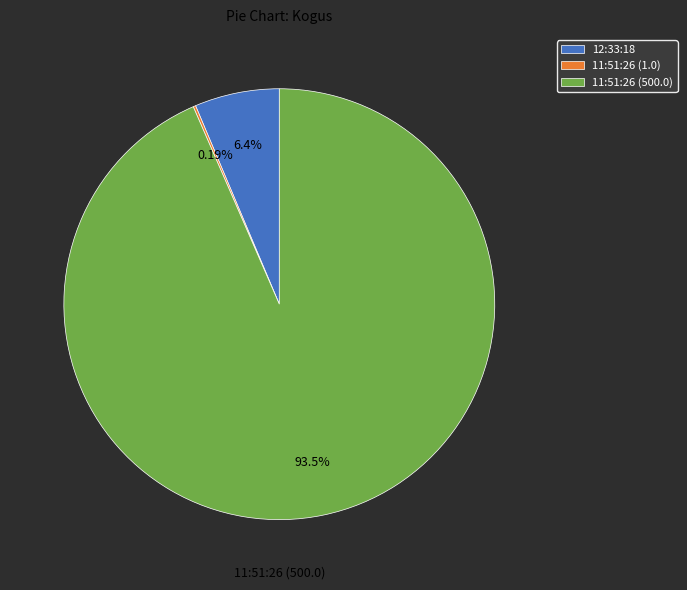

What is the largest slice in the pie chart?

11:51:26 (500.0)